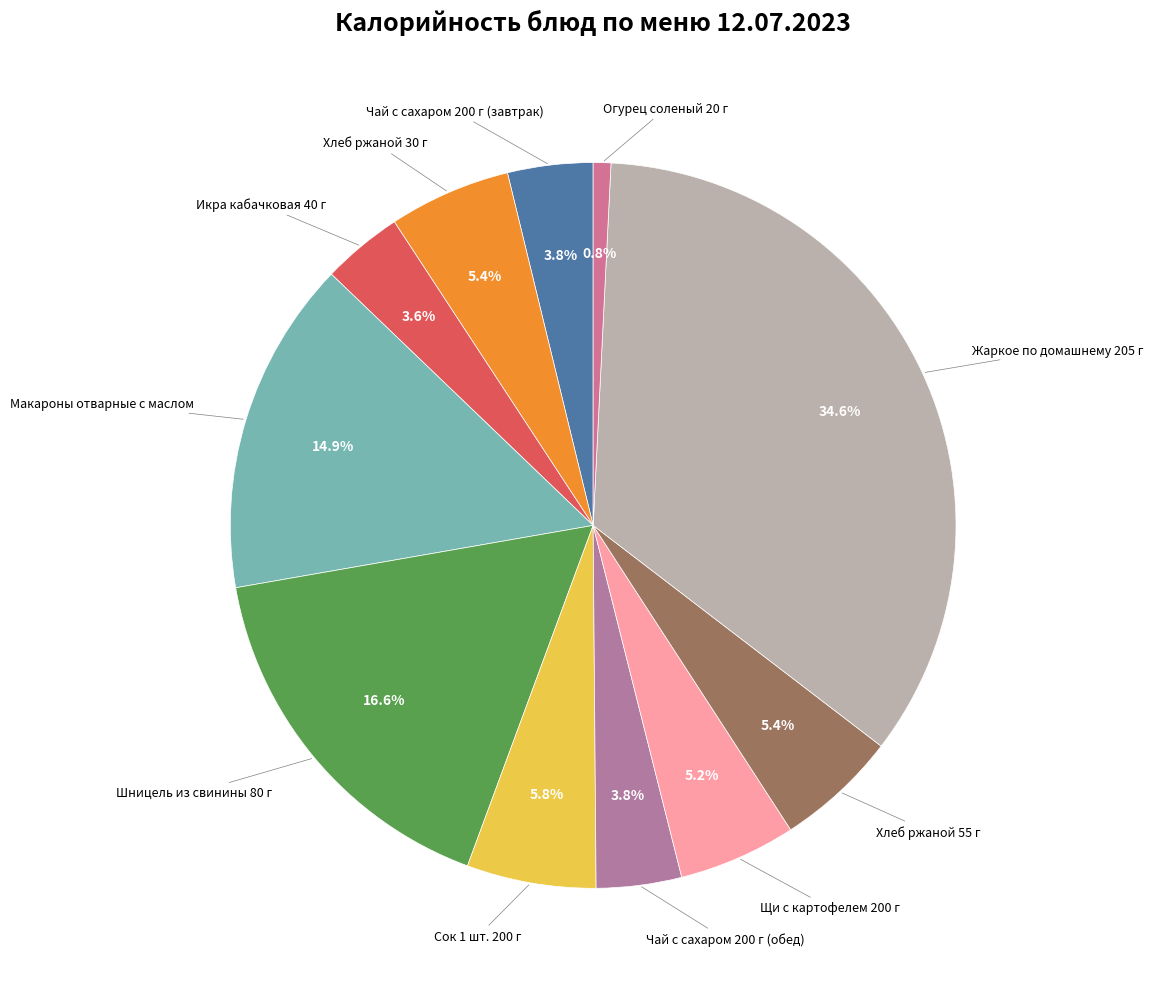

Count the number of slices in the pie.

11